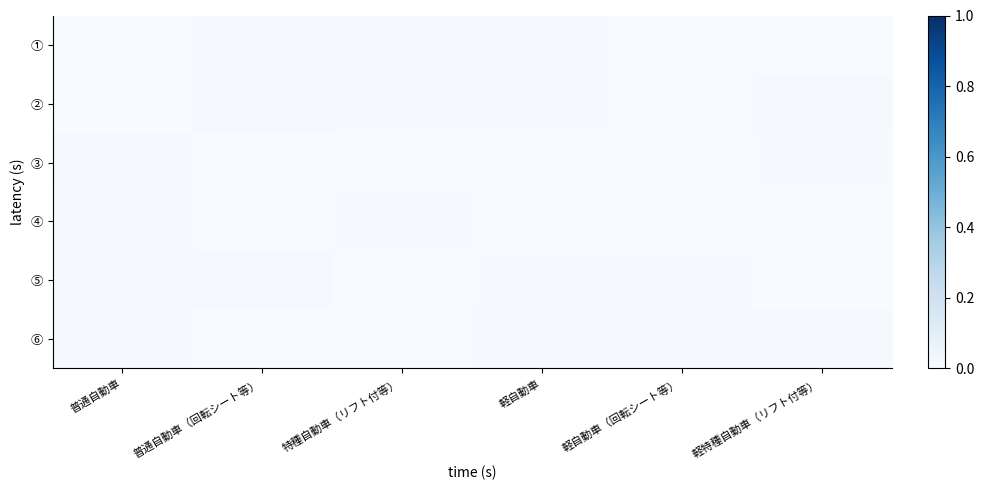

Reading left to right, what are all the values shown in this chart?

①: 普通自動車=0.0	普通自動車（回転シート等）=0.0	特種自動車（リフト付等）=0.0	軽自動車=0.0	軽自動車（回転シート等）=0.0	軽特種自動車（リフト付等）=0.0
②: 普通自動車=0.0	普通自動車（回転シート等）=0.0	特種自動車（リフト付等）=0.0	軽自動車=0.0	軽自動車（回転シート等）=0.0	軽特種自動車（リフト付等）=0.0
③: 普通自動車=0.0	普通自動車（回転シート等）=0.0	特種自動車（リフト付等）=0.0	軽自動車=0.0	軽自動車（回転シート等）=0.0	軽特種自動車（リフト付等）=0.0
④: 普通自動車=0.0	普通自動車（回転シート等）=0.0	特種自動車（リフト付等）=0.0	軽自動車=0.0	軽自動車（回転シート等）=0.0	軽特種自動車（リフト付等）=0.0
⑤: 普通自動車=0.0	普通自動車（回転シート等）=0.0	特種自動車（リフト付等）=0.0	軽自動車=0.0	軽自動車（回転シート等）=0.0	軽特種自動車（リフト付等）=0.0
⑥: 普通自動車=0.0	普通自動車（回転シート等）=0.0	特種自動車（リフト付等）=0.0	軽自動車=0.0	軽自動車（回転シート等）=0.0	軽特種自動車（リフト付等）=0.0